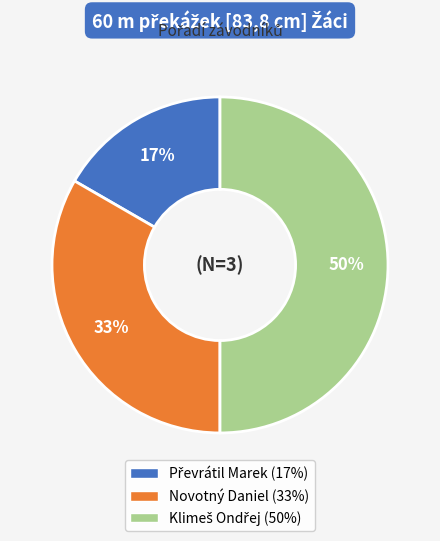

How many segments does this pie chart have?

3